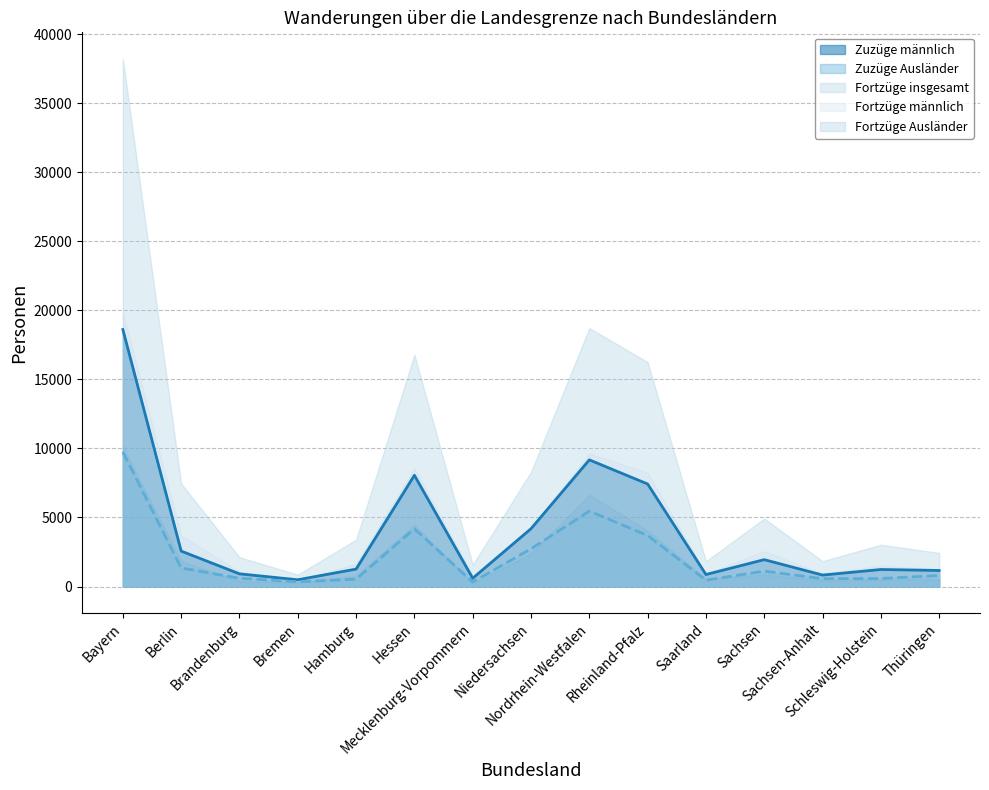

What is the maximum value shown in the chart?

18609